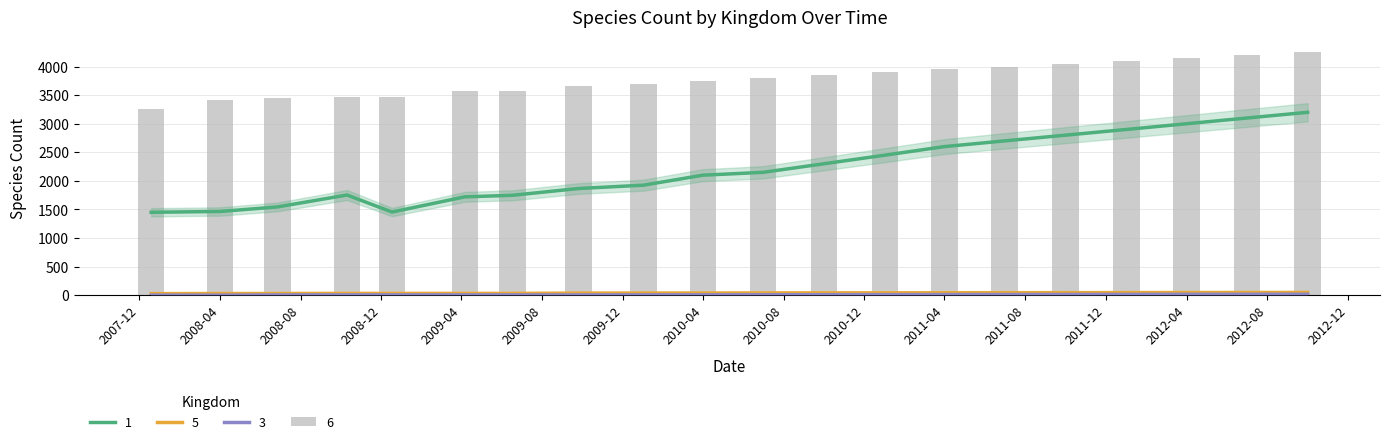

What is the difference between the highest and lowest values at 2008-10-10?

3454